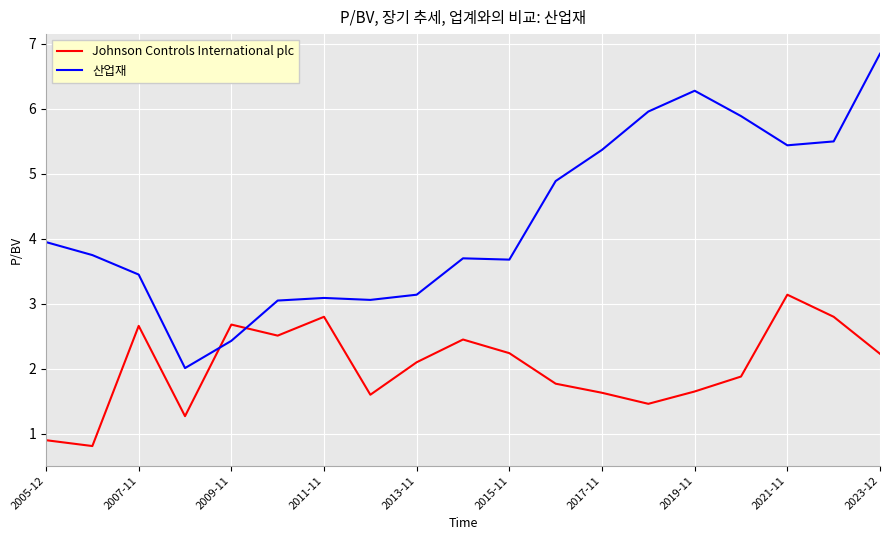

Rank the series by their maximum value, from highest to lowest.

산업재, Johnson Controls International plc